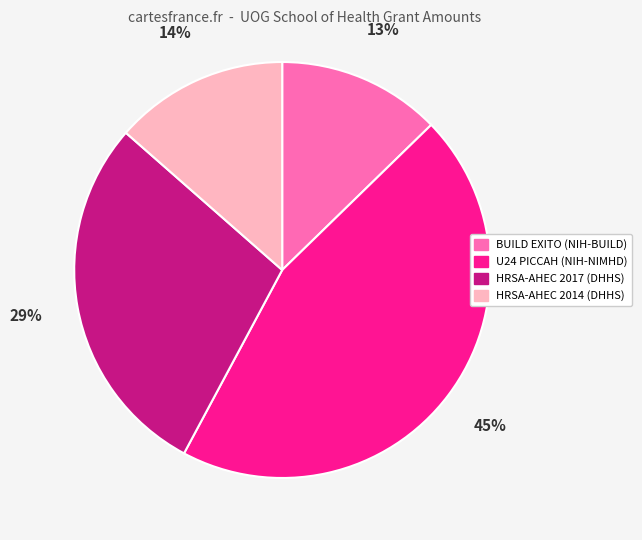

Is the sum of HRSA-AHEC 2014 (DHHS) and BUILD EXITO (NIH-BUILD) greater than half?

No